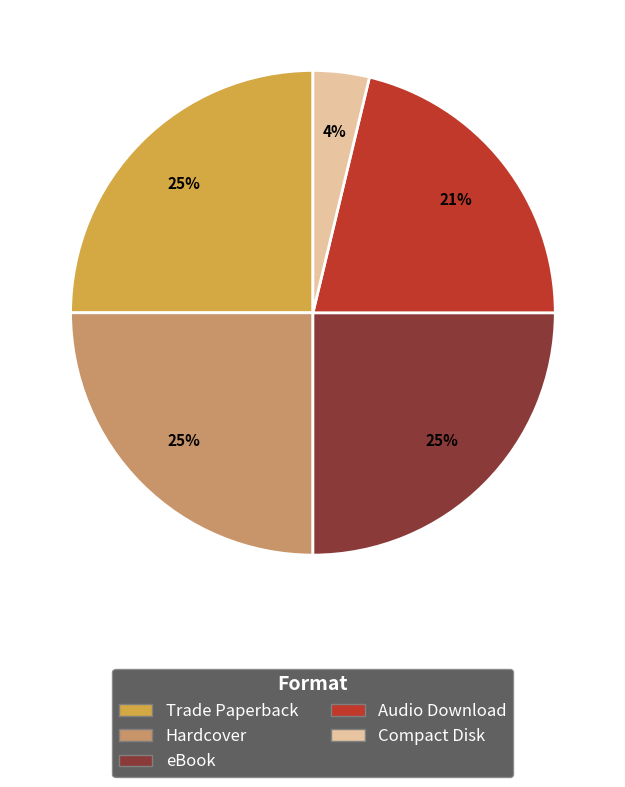

Do eBook and Audio Download together represent more than half of the pie?

No